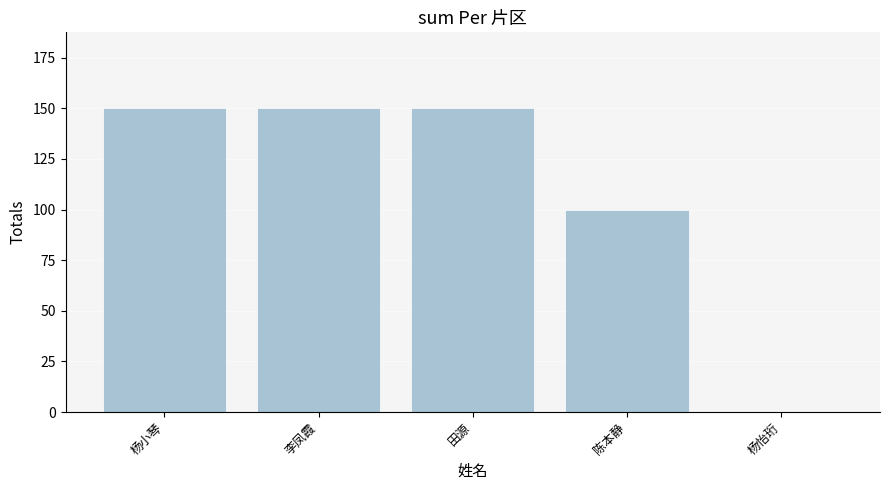

At which label is the value closest to 75?

陈本静